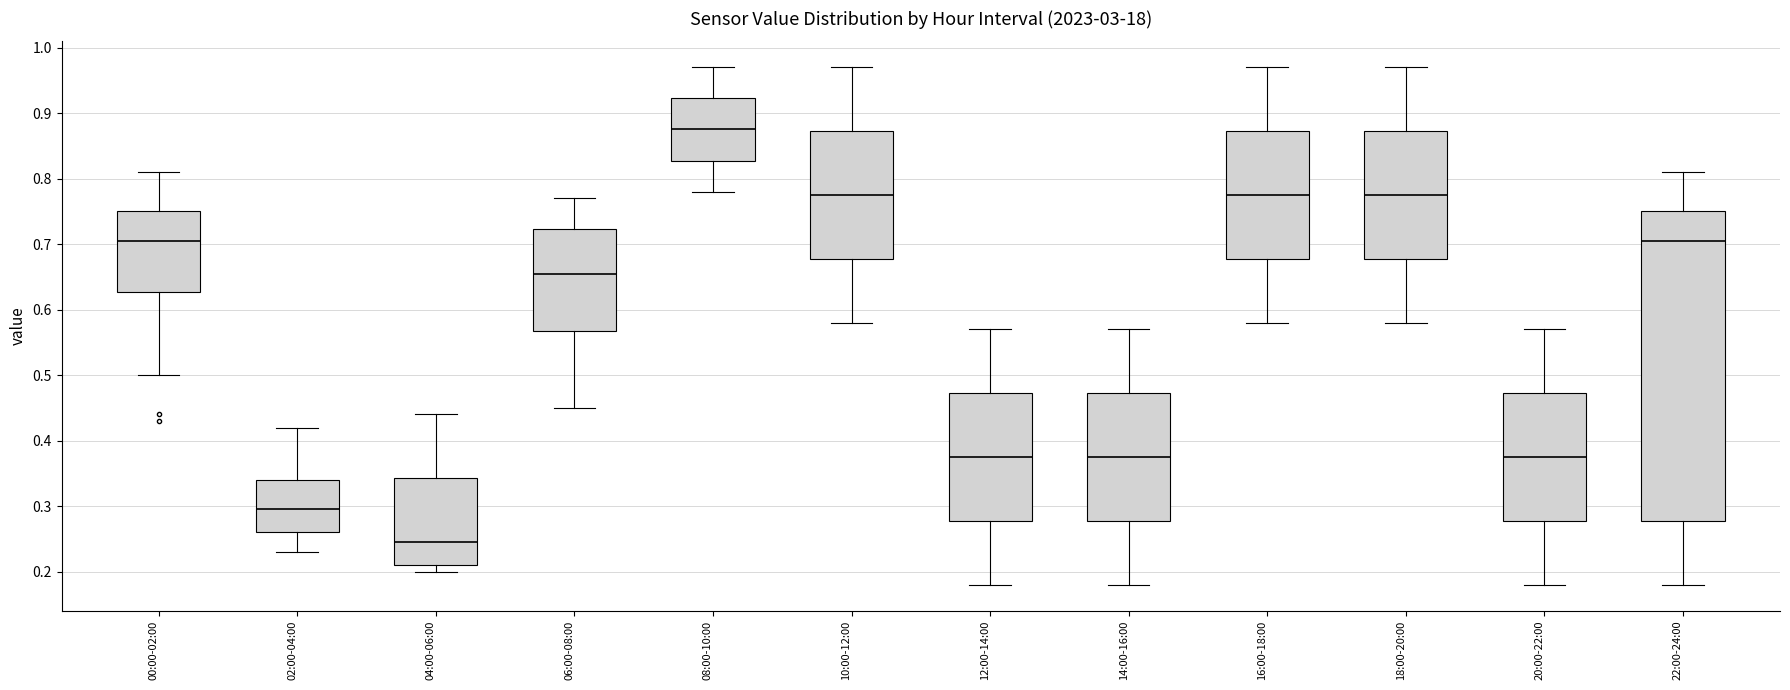

Reading left to right, transcribe this box plot: for each box, give where its median line is, the range the box spans, and where its two whiskers end, as read against the y-axis. The values are not printed on the chart, so give them approximately, as read against the axis.

00:00-02:00: median 0.71, box 0.63 to 0.75, whiskers 0.50 to 0.81
02:00-04:00: median 0.30, box 0.26 to 0.34, whiskers 0.23 to 0.42
04:00-06:00: median 0.25, box 0.21 to 0.34, whiskers 0.20 to 0.44
06:00-08:00: median 0.66, box 0.57 to 0.72, whiskers 0.45 to 0.77
08:00-10:00: median 0.88, box 0.83 to 0.92, whiskers 0.78 to 0.97
10:00-12:00: median 0.78, box 0.68 to 0.87, whiskers 0.58 to 0.97
12:00-14:00: median 0.38, box 0.28 to 0.47, whiskers 0.18 to 0.57
14:00-16:00: median 0.38, box 0.28 to 0.47, whiskers 0.18 to 0.57
16:00-18:00: median 0.78, box 0.68 to 0.87, whiskers 0.58 to 0.97
18:00-20:00: median 0.78, box 0.68 to 0.87, whiskers 0.58 to 0.97
20:00-22:00: median 0.38, box 0.28 to 0.47, whiskers 0.18 to 0.57
22:00-24:00: median 0.71, box 0.28 to 0.75, whiskers 0.18 to 0.81